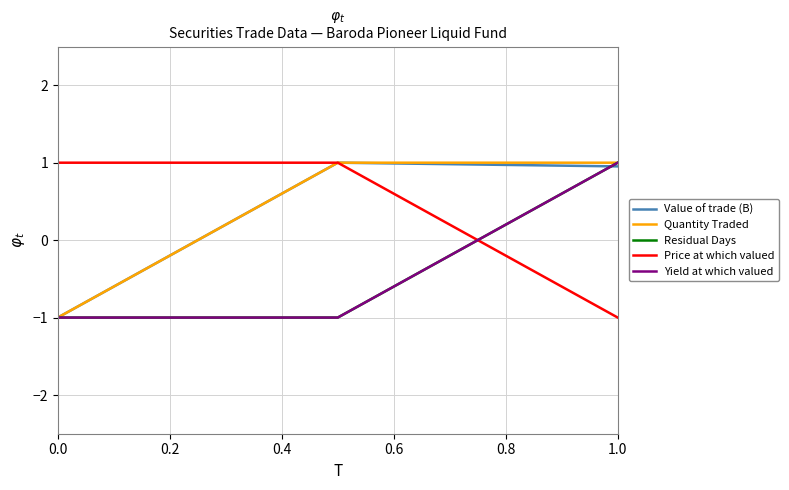

Is this an area chart (filled region under the line)?

No